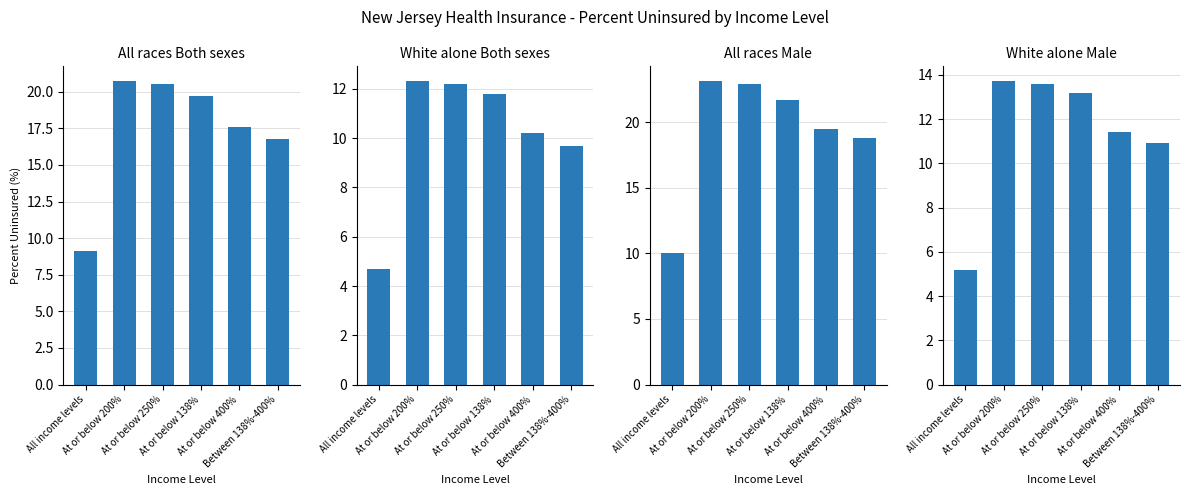

Is it true that White alone
Male equals 6.4 at At or below 138%?

False